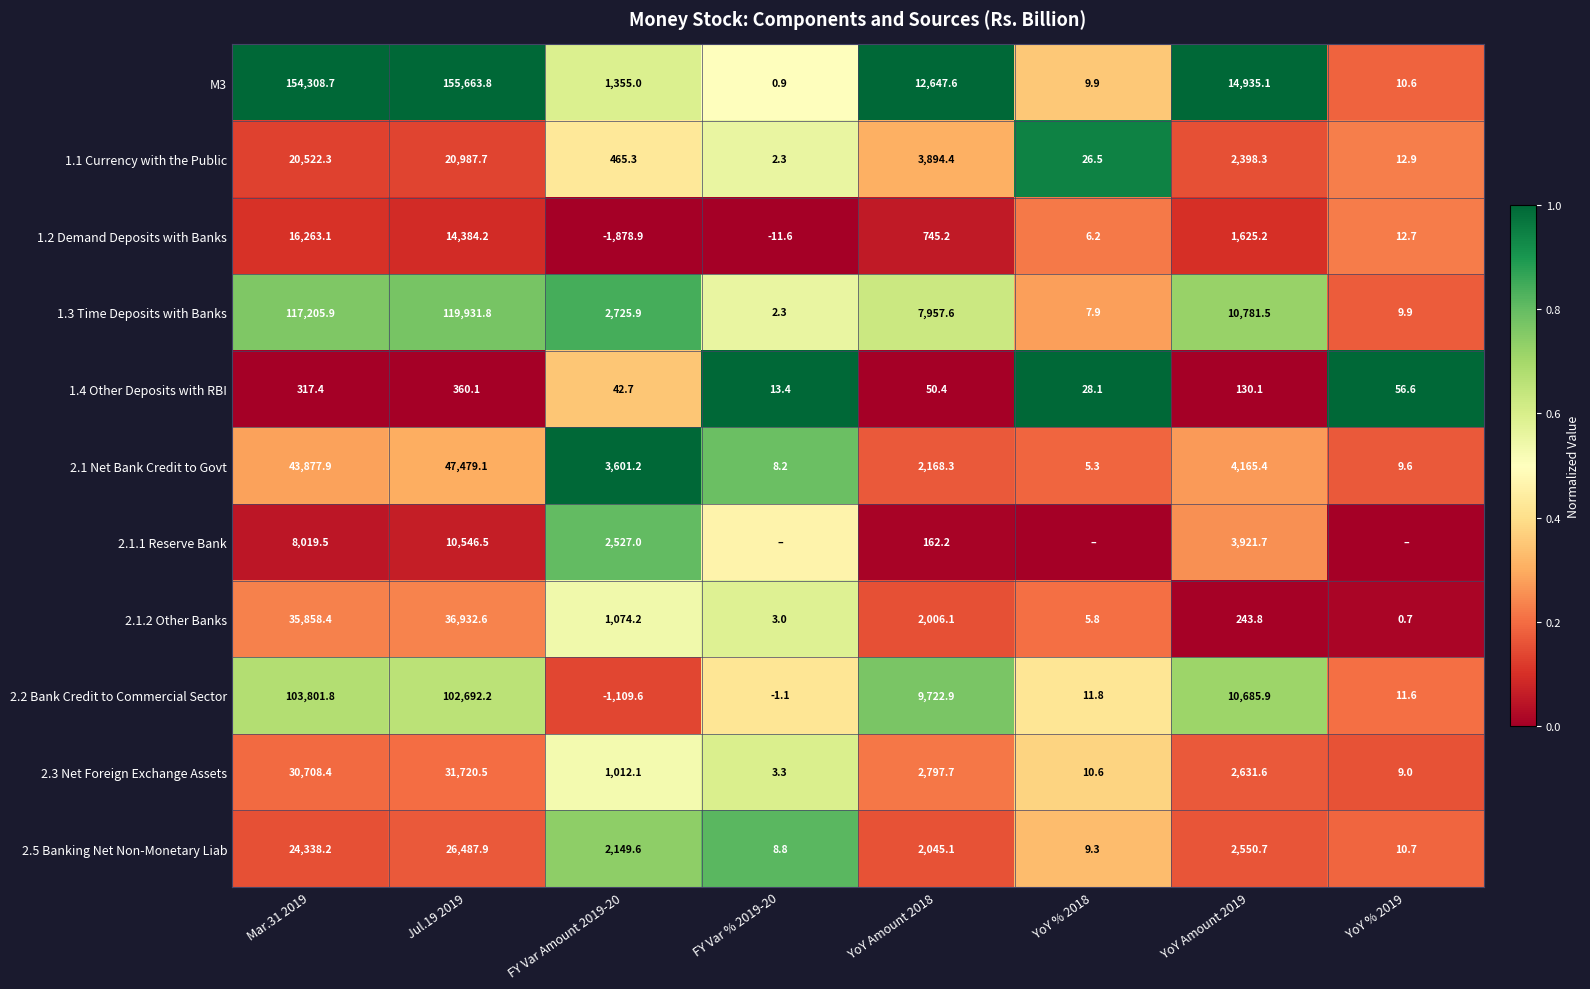

Is the value of 2.1 Net Bank Credit to Govt at Mar.31 2019 greater than the value of 2.1.2 Other Banks at FY Var % 2019-20?

Yes